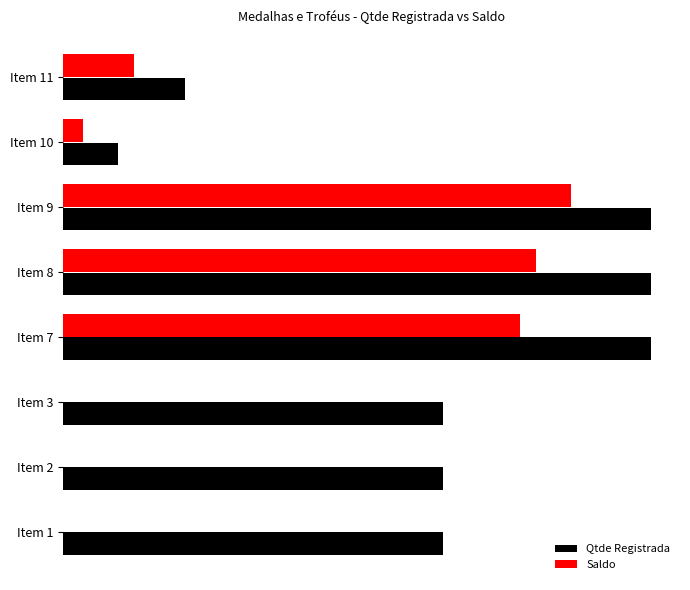

What are all the series names shown in the legend?

Qtde Registrada, Saldo